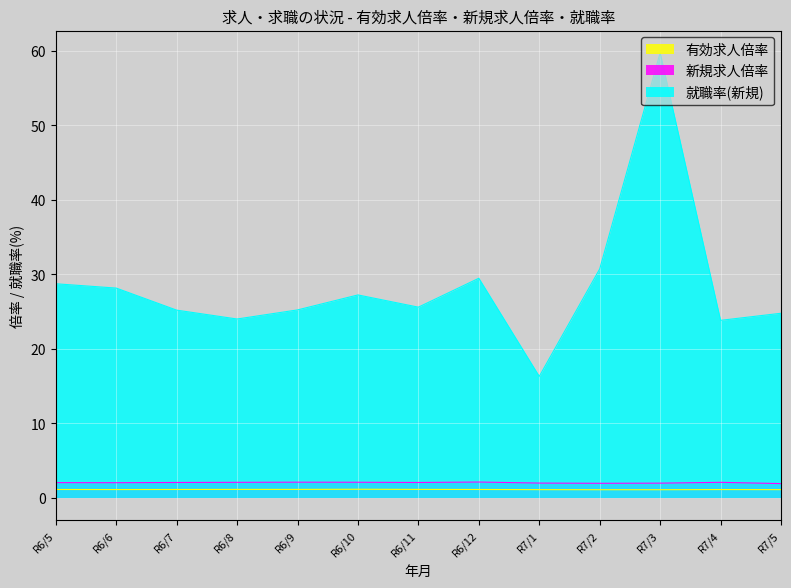

True or false: 就職率(新規) and 新規求人倍率 intersect in this chart.

False